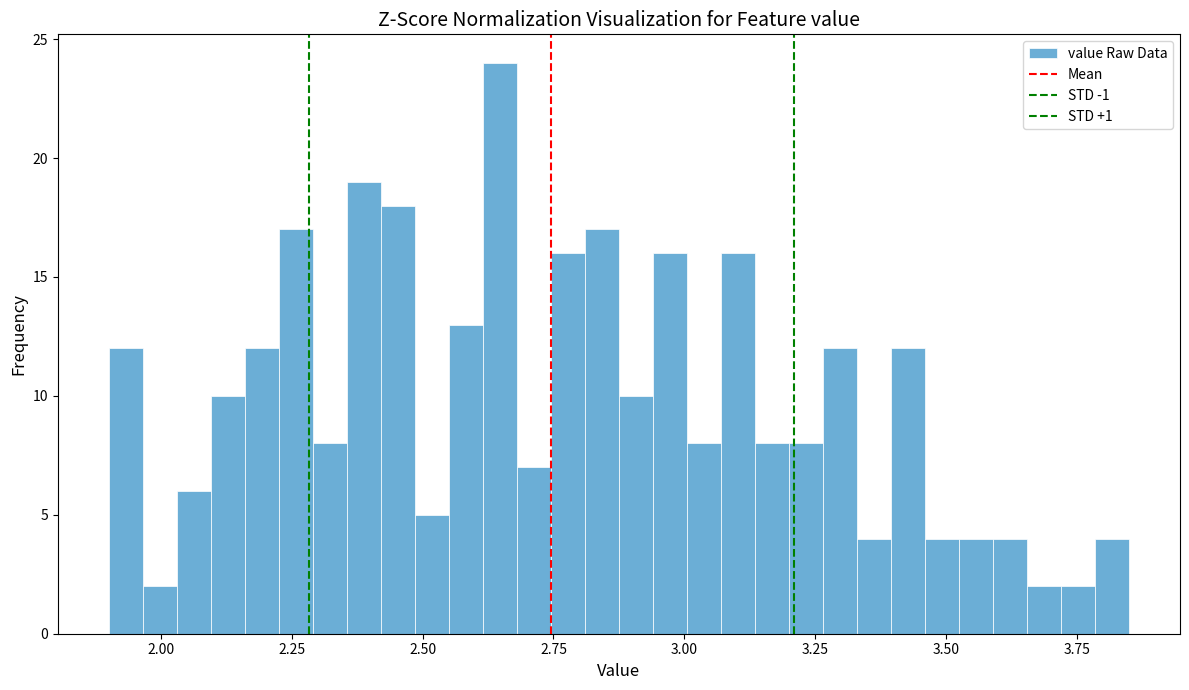

Read against the x-axis, roughly where is the centre of the tallest bar?

2.65